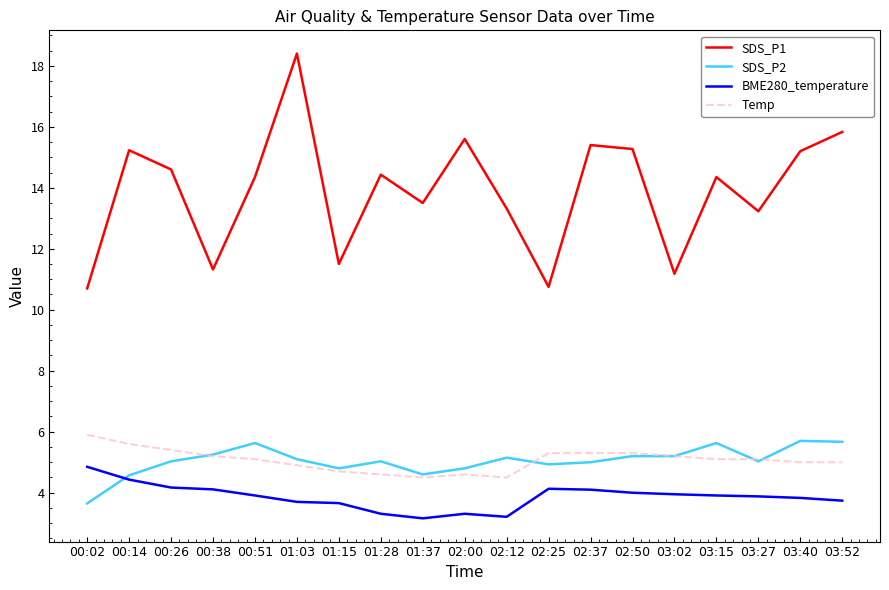

What position from the right is 00:51?

15